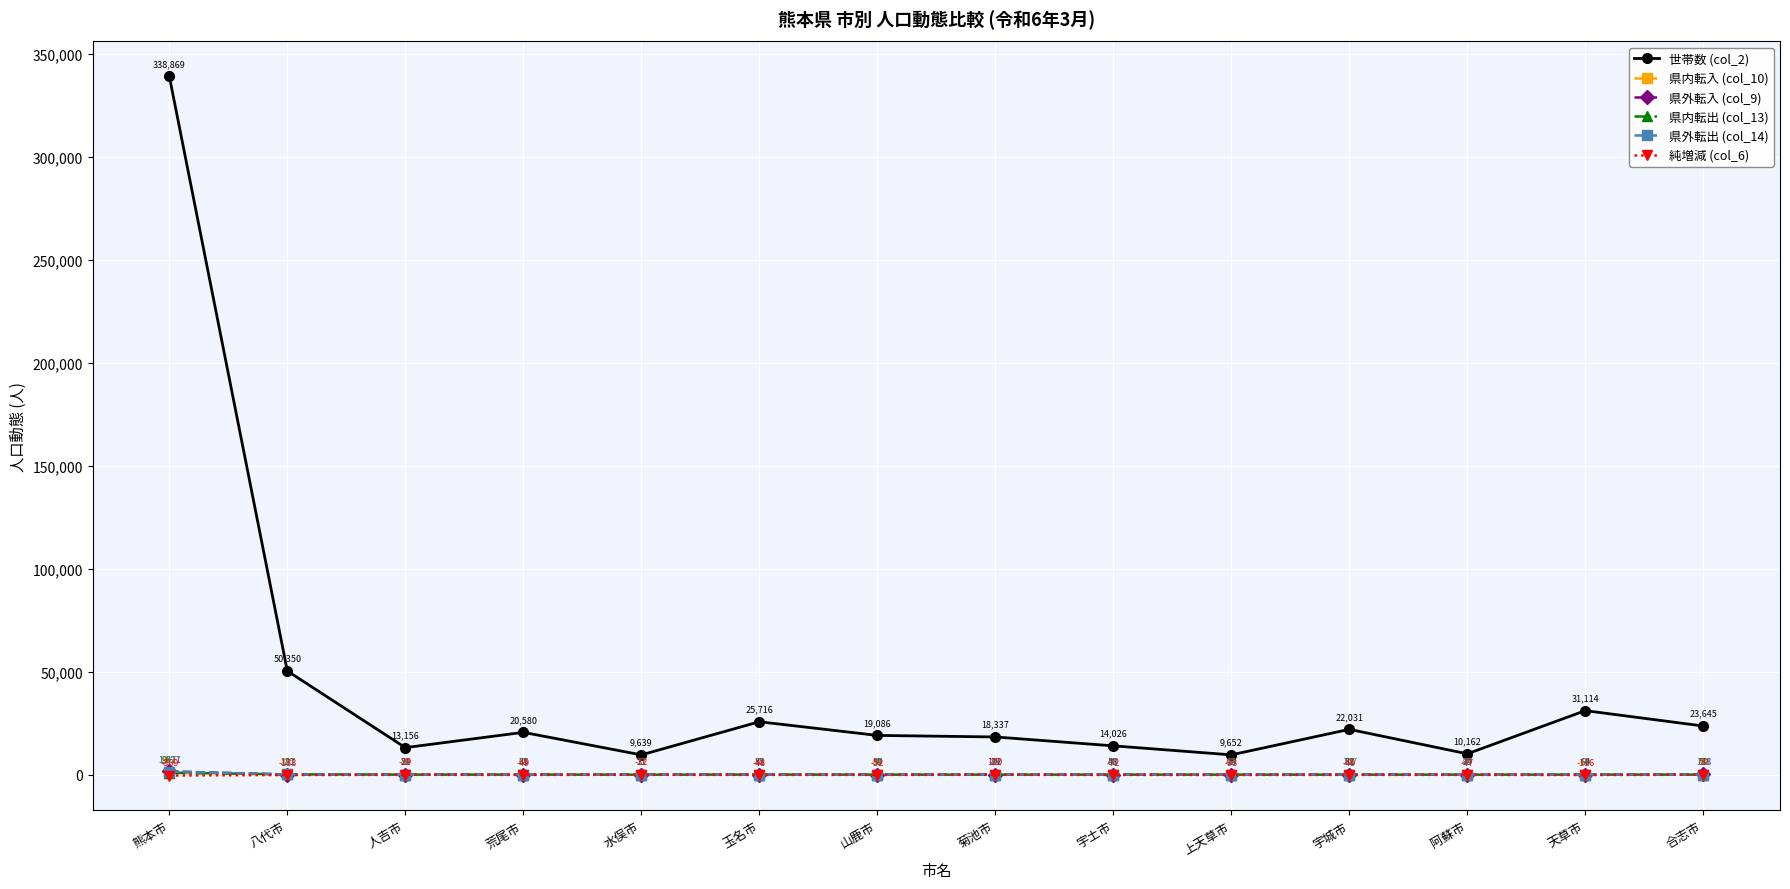

Which series has the largest range (max minus min)?

世帯数 (col_2)